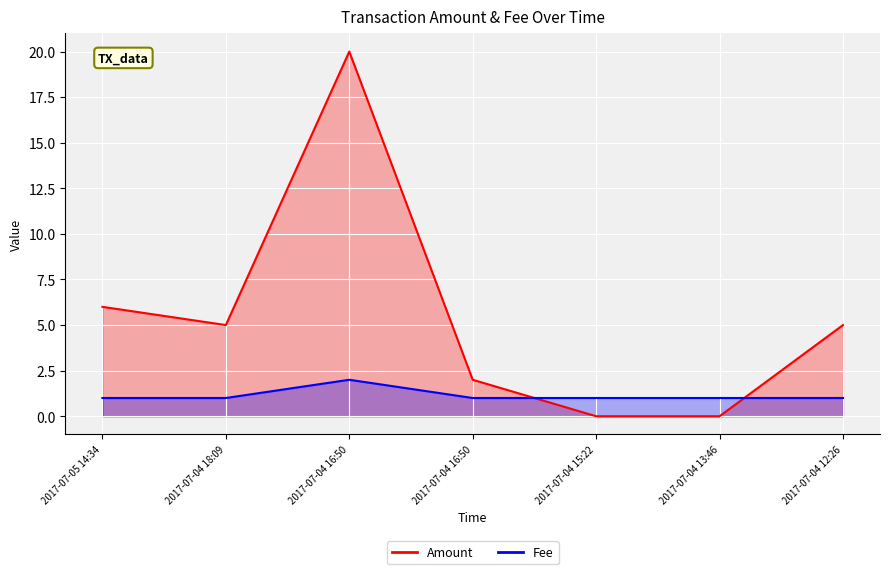

Read the Amount value at 2017-07-04 16:50.

20